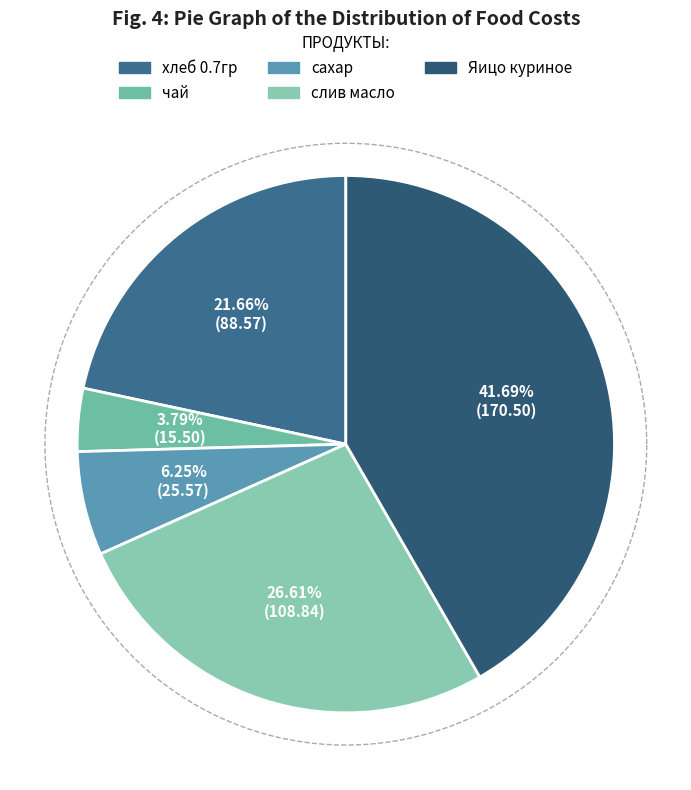

What is the smallest slice in the pie chart?

чай